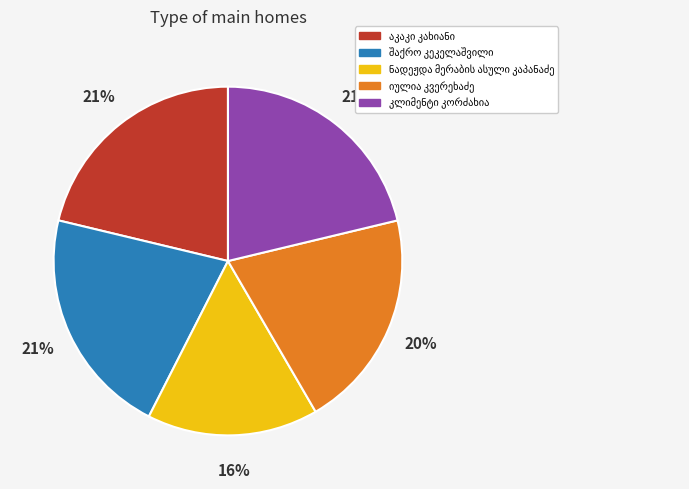

Is there any slice that represents more than half of the pie?

No